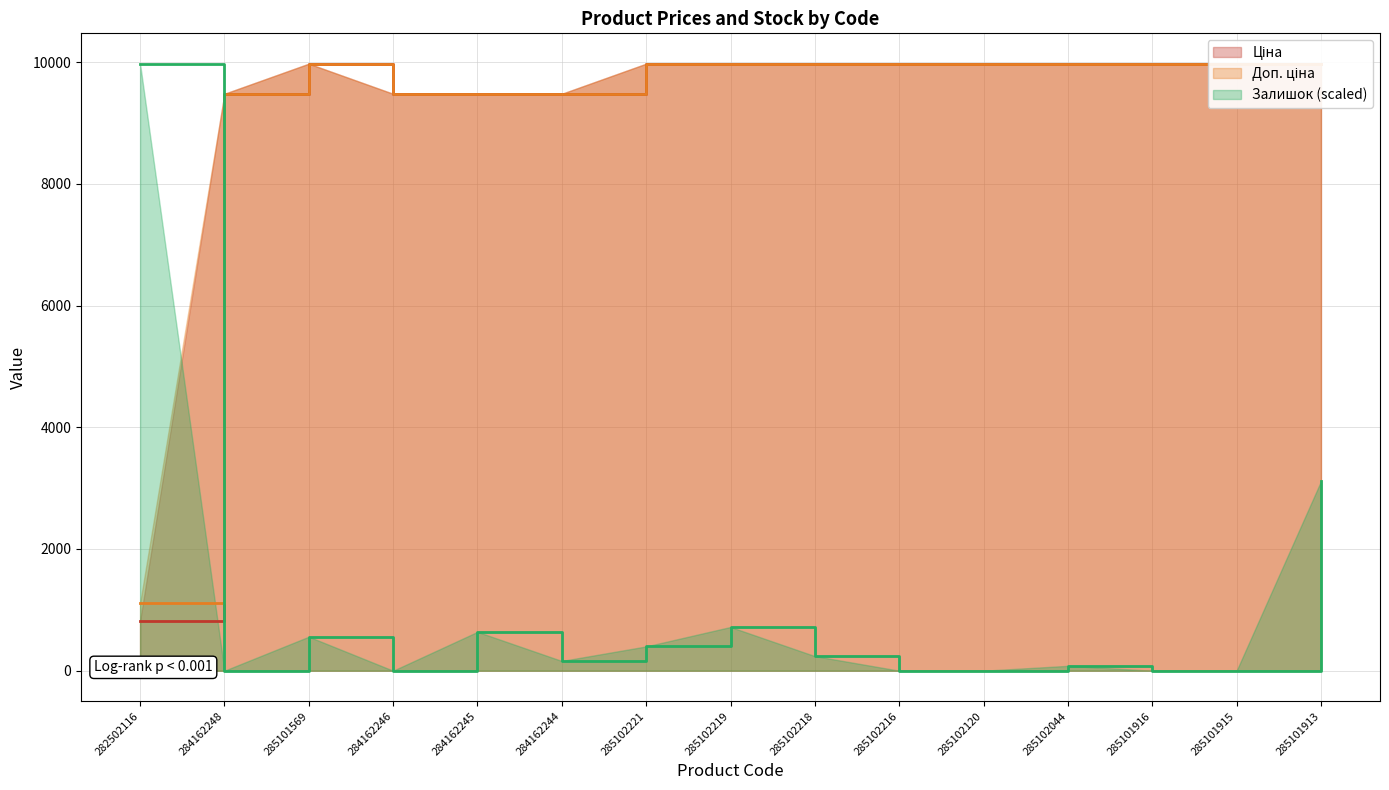

The Залишок (scaled) series shows 0.0 at 285101915. True or false?

True